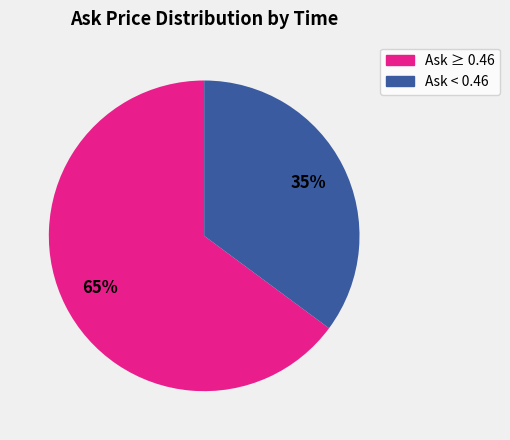

Rank the categories by value from lowest to highest.

Ask < 0.46, Ask ≥ 0.46